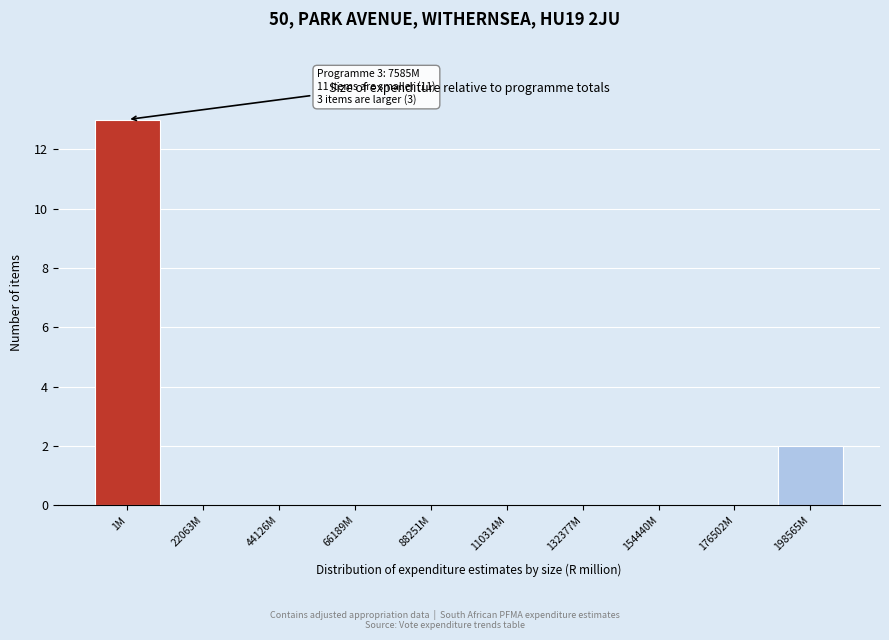

Reading right to left, list all the values displayed in this chart.

198565M=2	176502M=0	154440M=0	132377M=0	110314M=0	88251M=0	66189M=0	44126M=0	22063M=0	1M=13